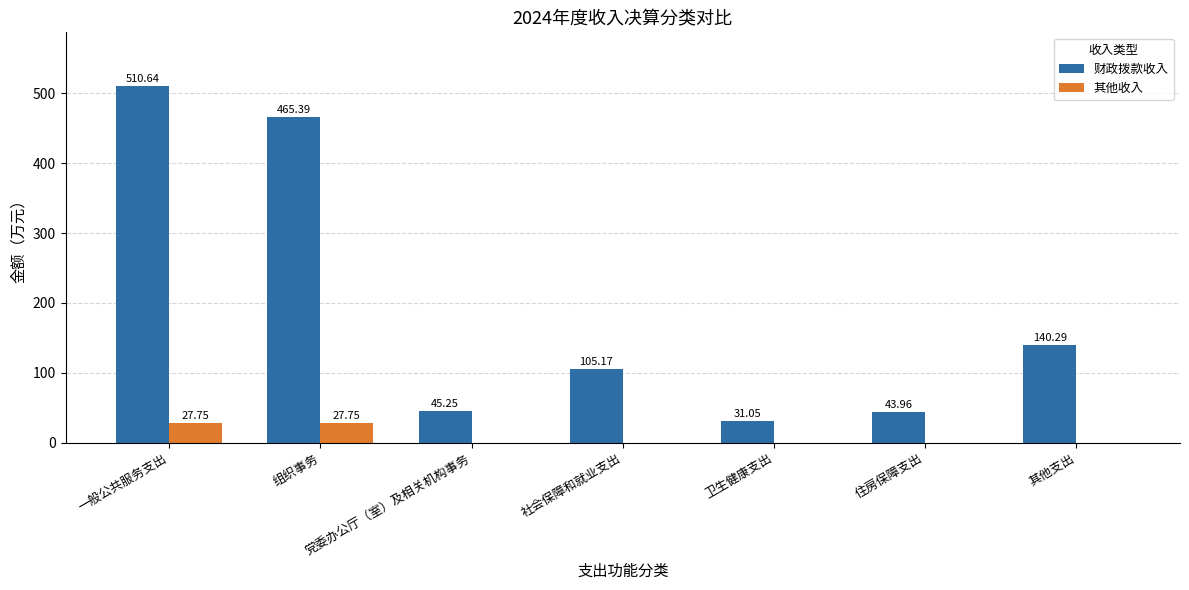

True or false: 财政拨款收入 has a value of 31.1 at 卫生健康支出.

True